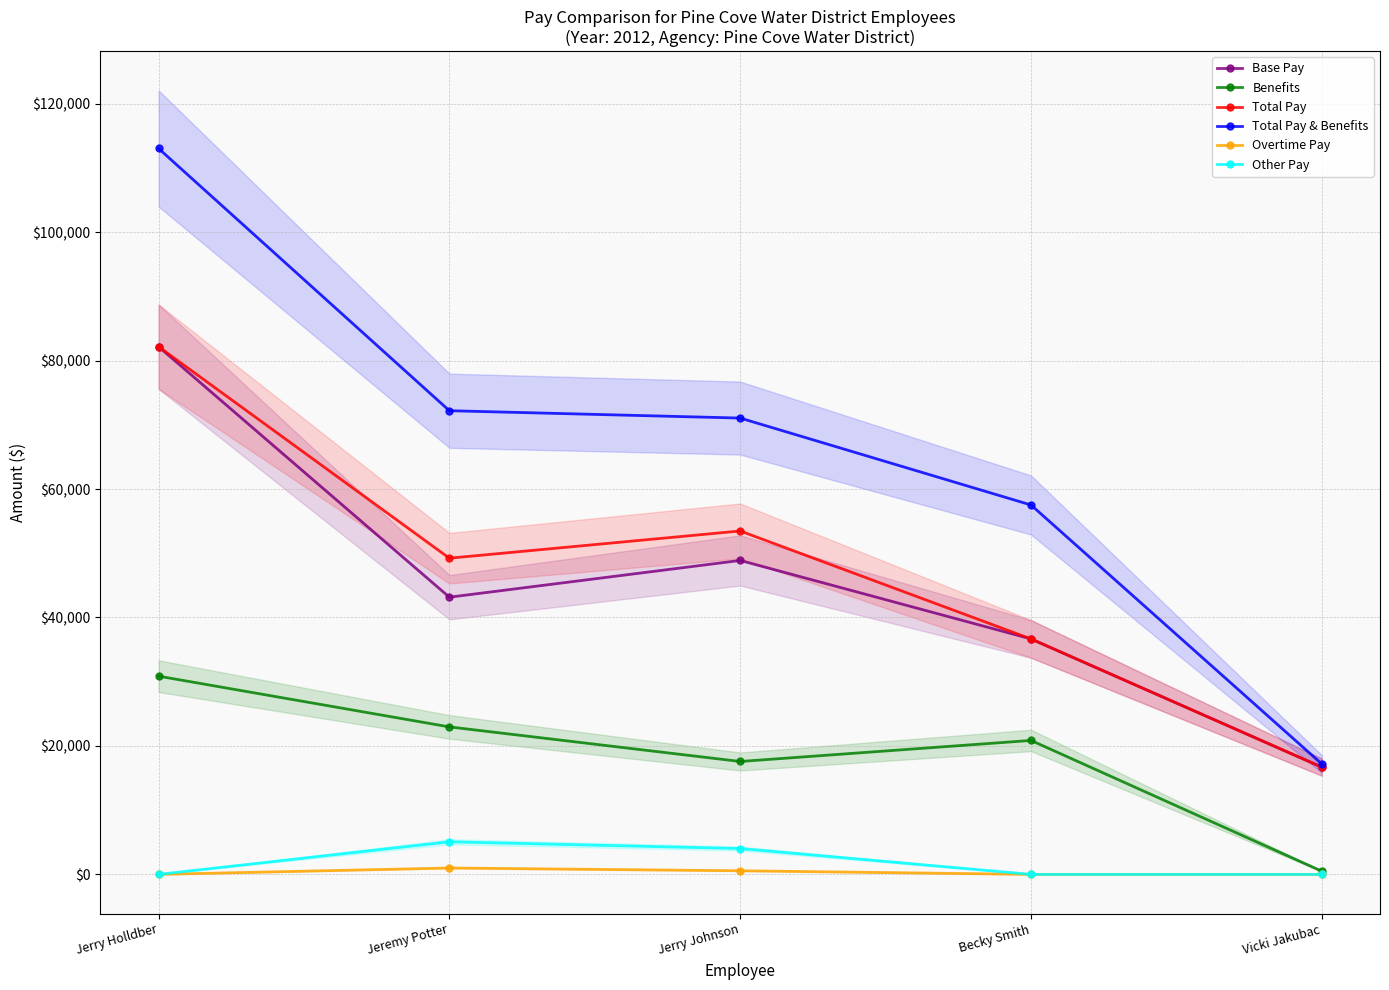

Does the chart have visible grid lines?

Yes